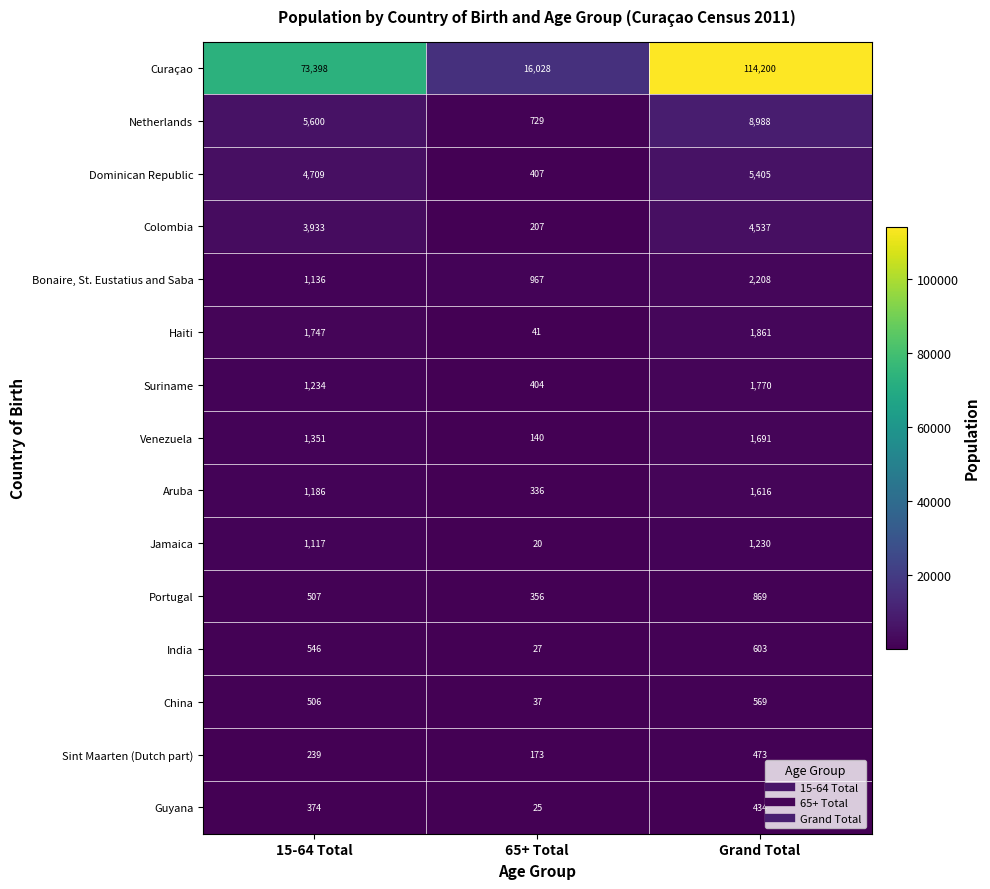

Which category has the highest value across all series?

Grand Total